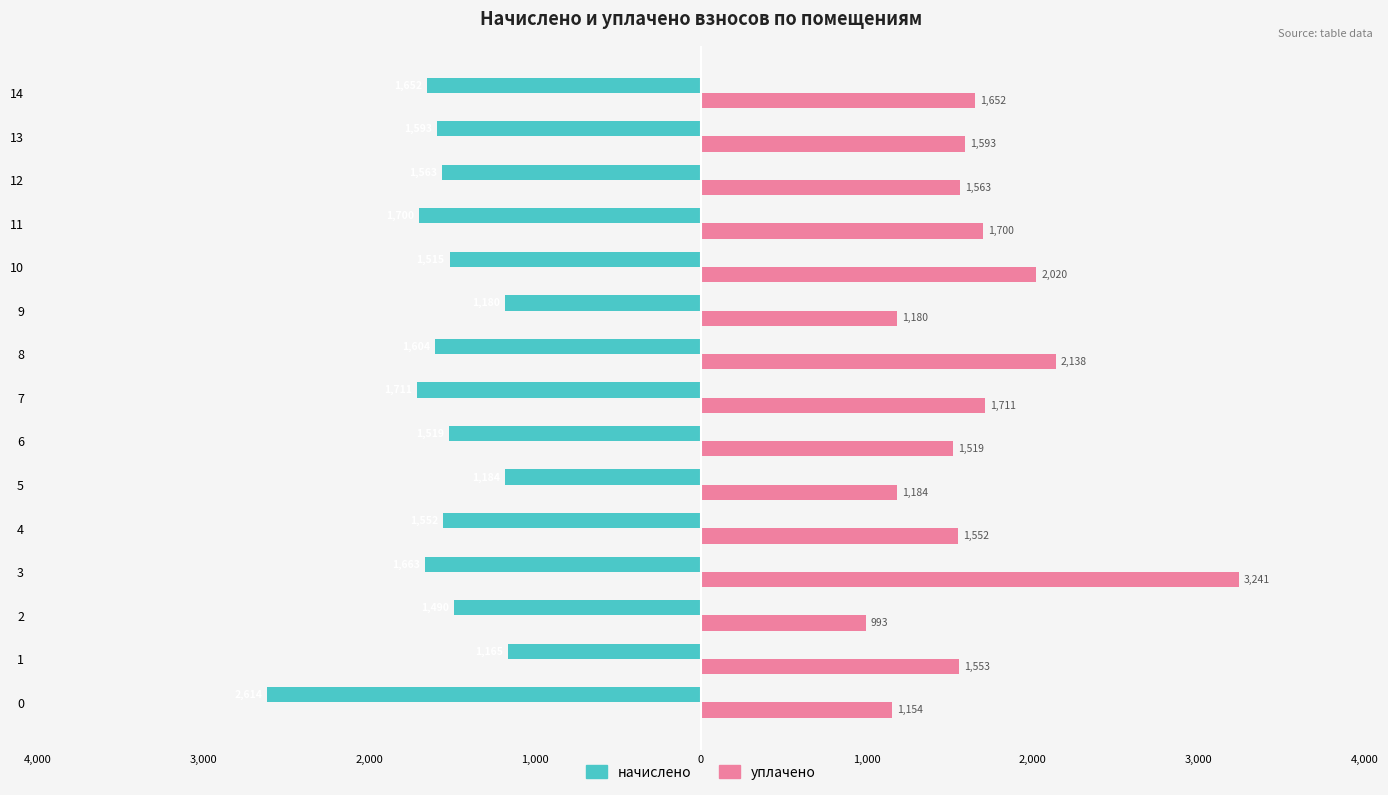

What are all the series names shown in the legend?

начислено, уплачено